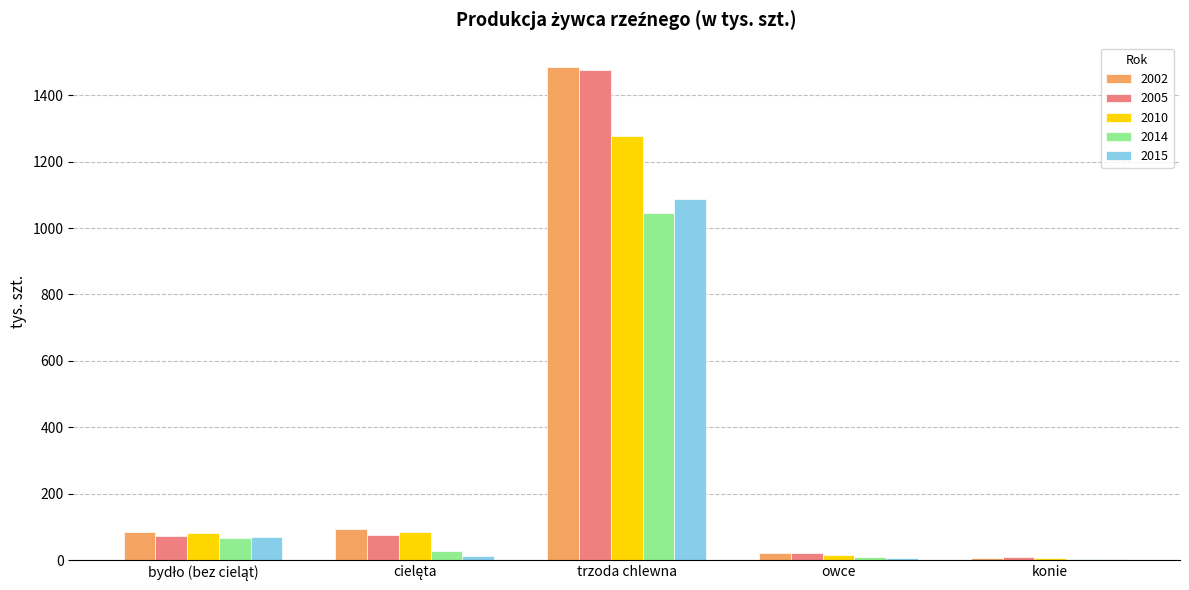

True or false: 2010 has a value of 14.2 at owce.

True